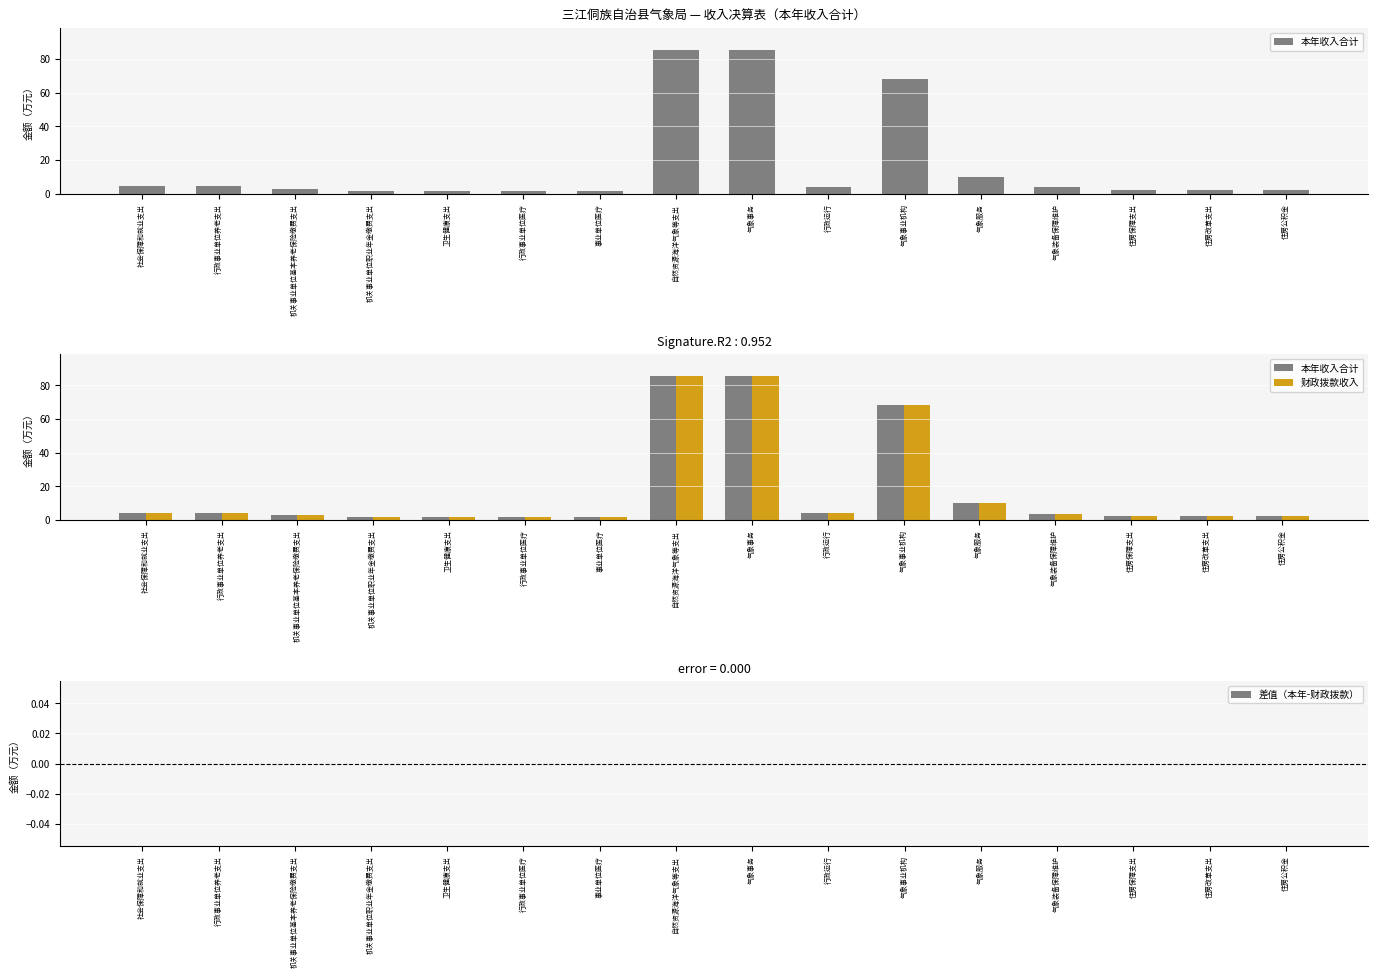

Reading right to left, transcribe all the data shown in this chart.

本年收入合计: 住房公积金=2.0	住房改革支出=2.0	住房保障支出=2.0	气象装备保障维护=3.7	气象服务=10.0	气象事业机构=68.0	行政运行=3.9	气象事务=85.5	自然资源海洋气象等支出=85.5	事业单位医疗=1.4	行政事业单位医疗=1.4	卫生健康支出=1.4	机关事业单位职业年金缴费支出=1.4	机关事业单位基本养老保险缴费支出=2.9	行政事业单位养老支出=4.3	社会保障和就业支出=4.3
财政拨款收入: 住房公积金=2.0	住房改革支出=2.0	住房保障支出=2.0	气象装备保障维护=3.7	气象服务=10.0	气象事业机构=68.0	行政运行=3.9	气象事务=85.5	自然资源海洋气象等支出=85.5	事业单位医疗=1.4	行政事业单位医疗=1.4	卫生健康支出=1.4	机关事业单位职业年金缴费支出=1.4	机关事业单位基本养老保险缴费支出=2.9	行政事业单位养老支出=4.3	社会保障和就业支出=4.3
差值（本年-财政拨款）: 住房公积金=0.0	住房改革支出=0.0	住房保障支出=0.0	气象装备保障维护=0.0	气象服务=0.0	气象事业机构=0.0	行政运行=0.0	气象事务=0.0	自然资源海洋气象等支出=0.0	事业单位医疗=0.0	行政事业单位医疗=0.0	卫生健康支出=0.0	机关事业单位职业年金缴费支出=0.0	机关事业单位基本养老保险缴费支出=0.0	行政事业单位养老支出=0.0	社会保障和就业支出=0.0